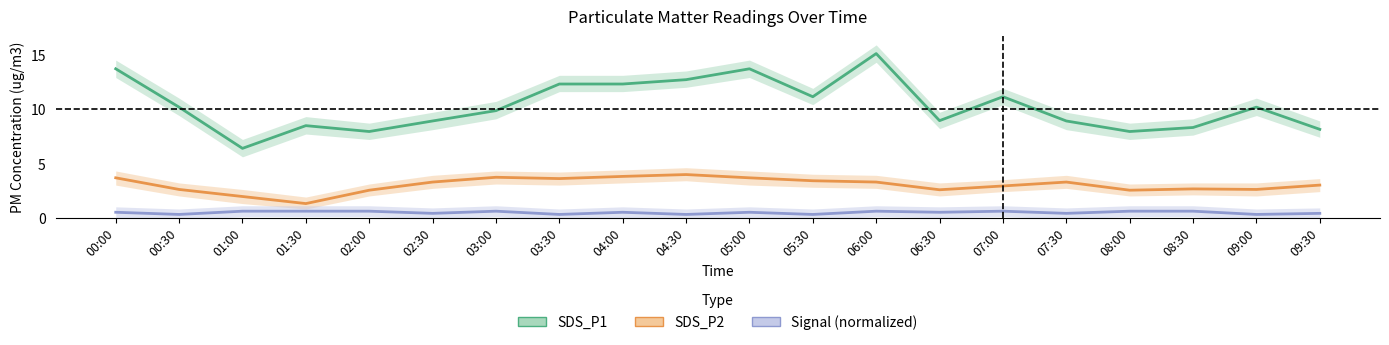

Read the Signal (normalized) value at 02:30.

0.4